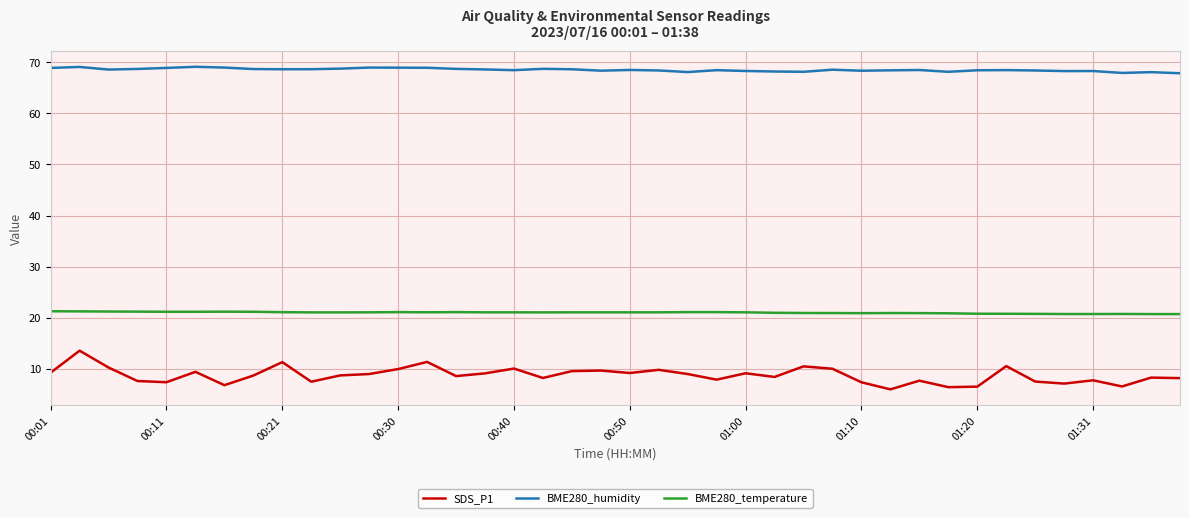

What are all the series names shown in the legend?

SDS_P1, BME280_humidity, BME280_temperature